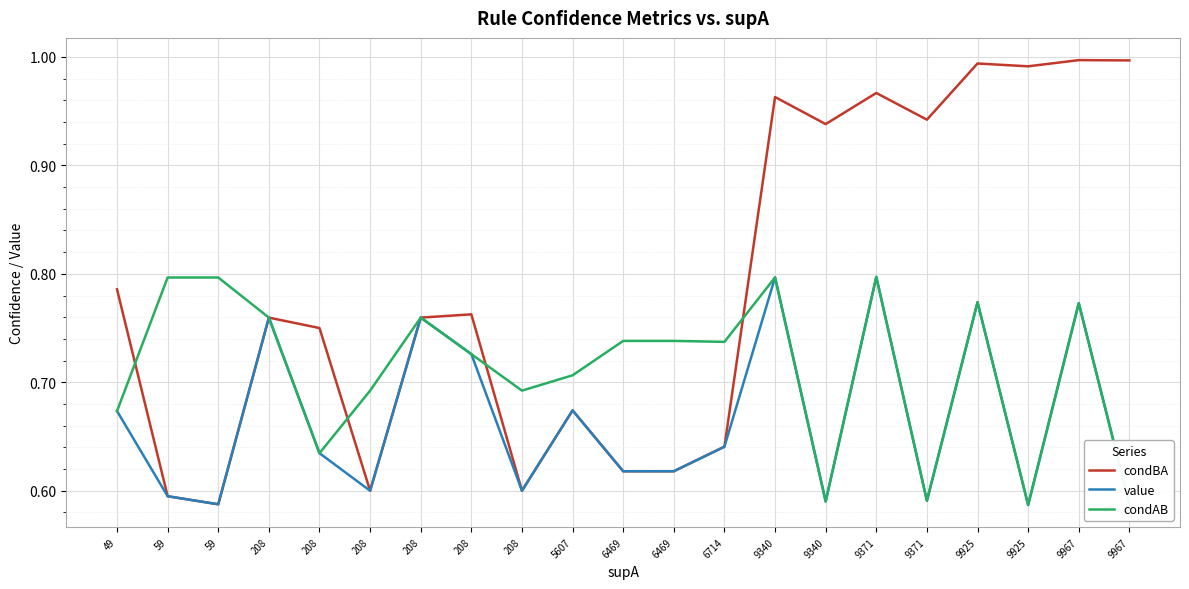

At which category does condBA reach its first local peak?

208